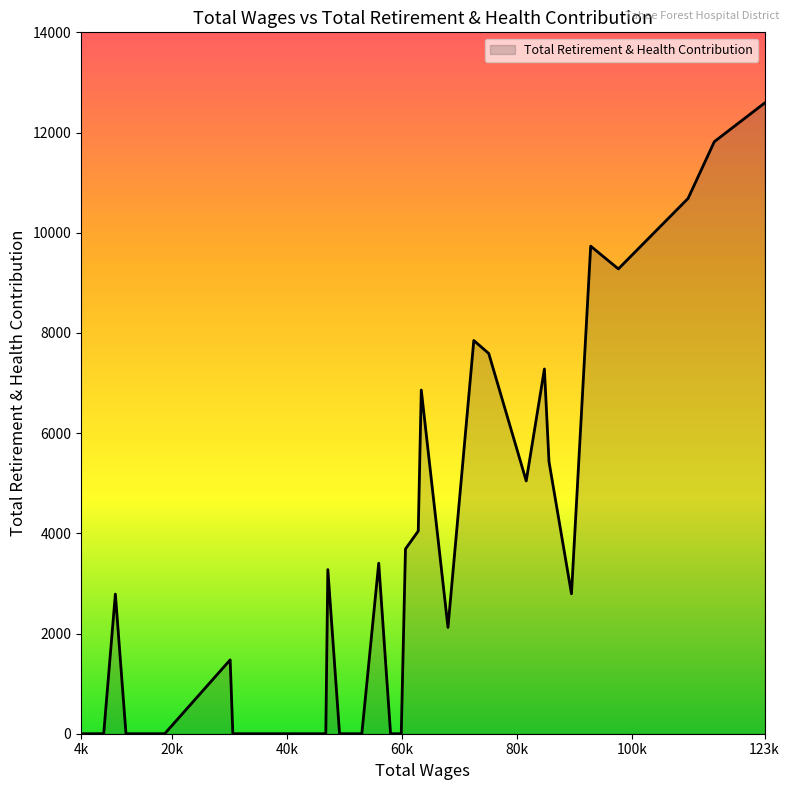

What is the maximum value shown in the chart?

12589